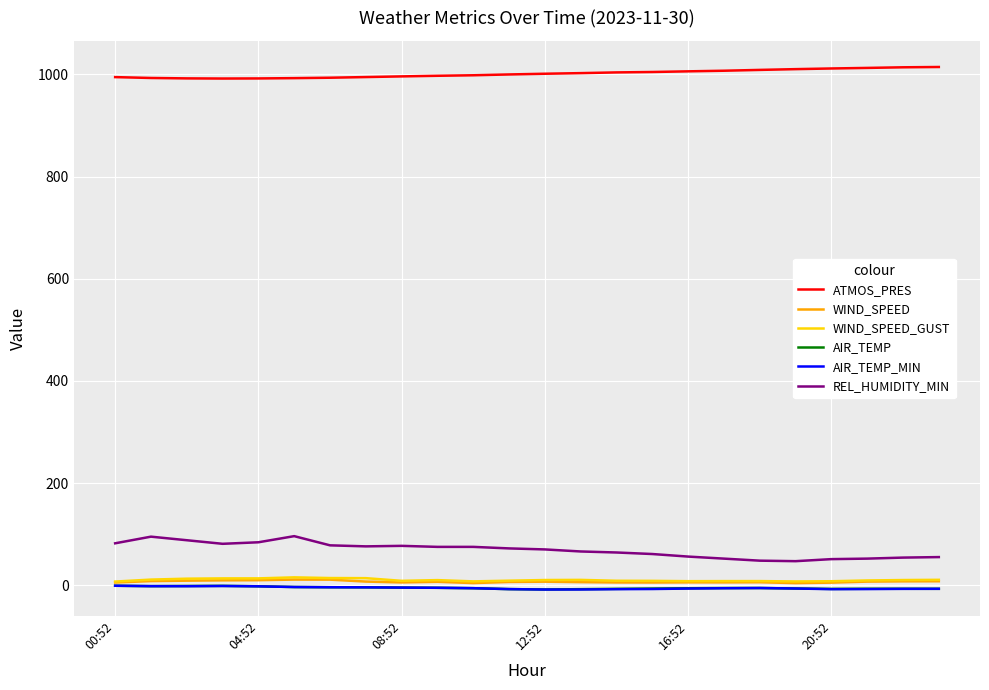

What is the lowest value of the ATMOS_PRES series?

991.9